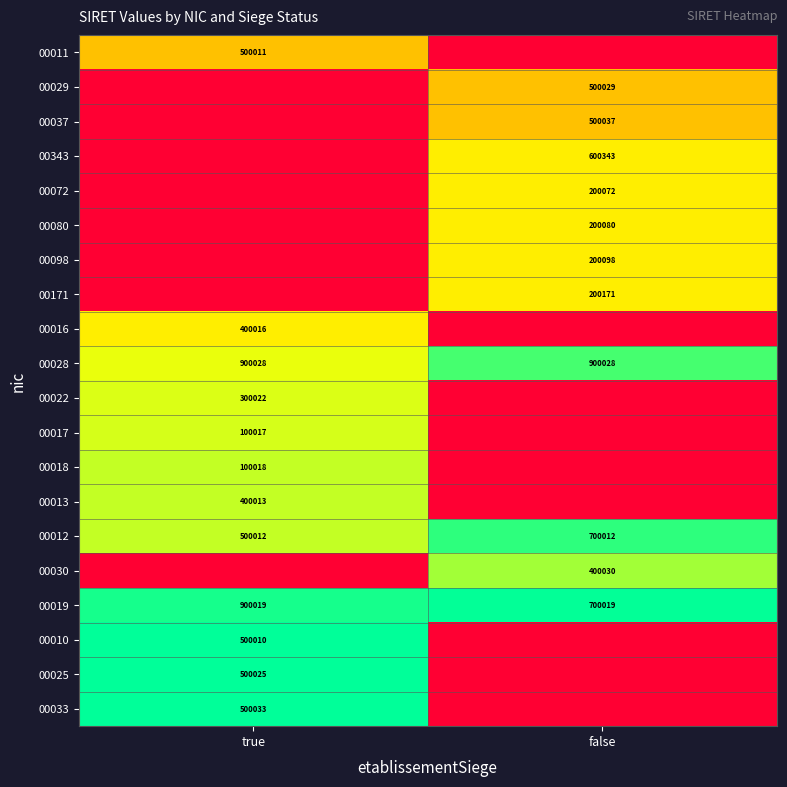

The 00019 series shows 284777 at false. True or false?

False